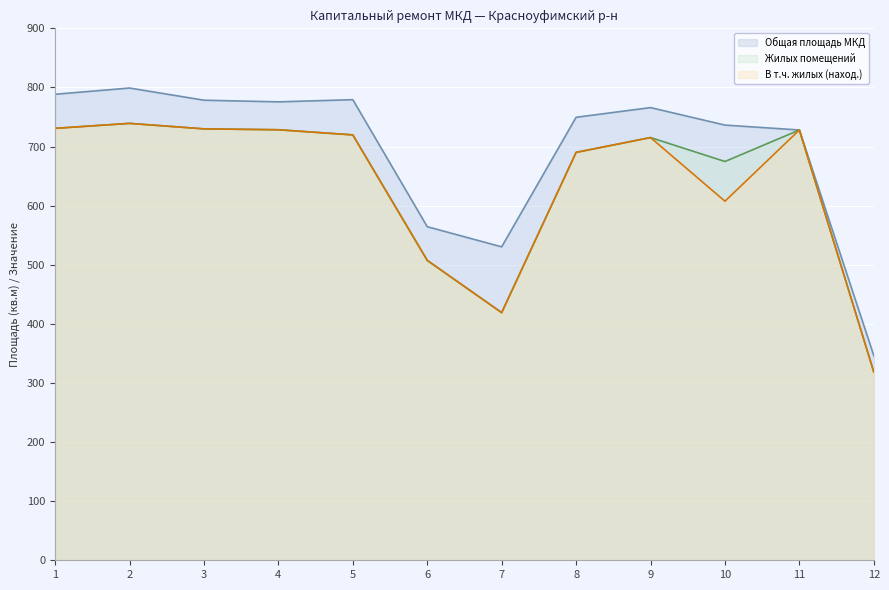

What is the difference between the Жилых помещений values at 8 and 5?

29.6